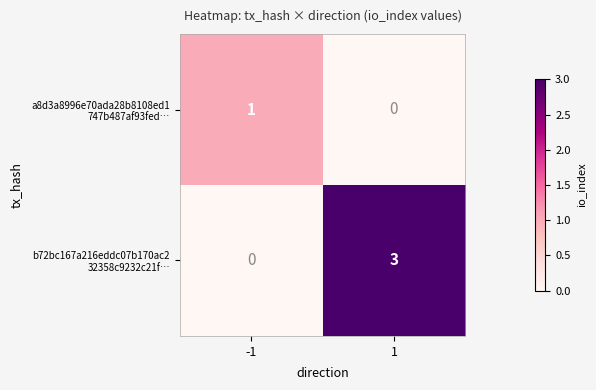

What is the spread (max minus min) of values at 1?

3